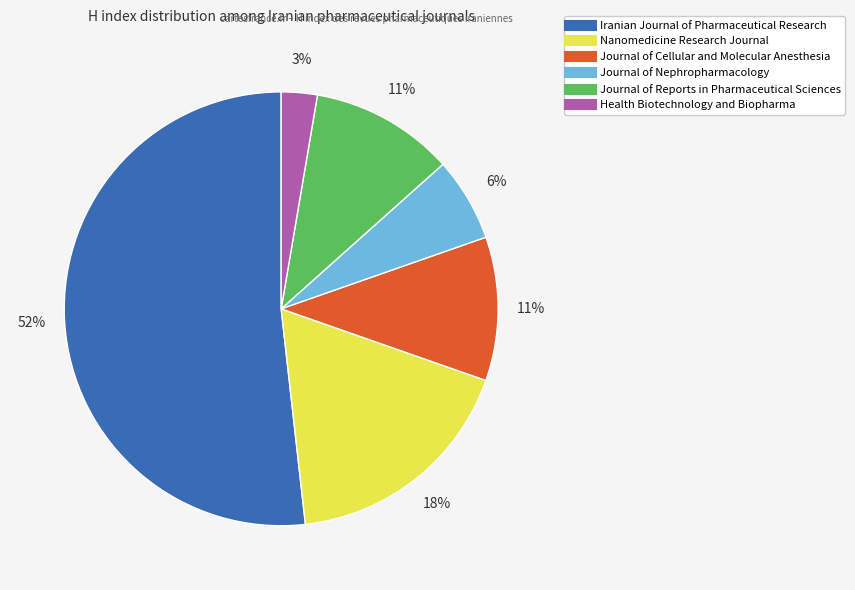

How many segments does this pie chart have?

6